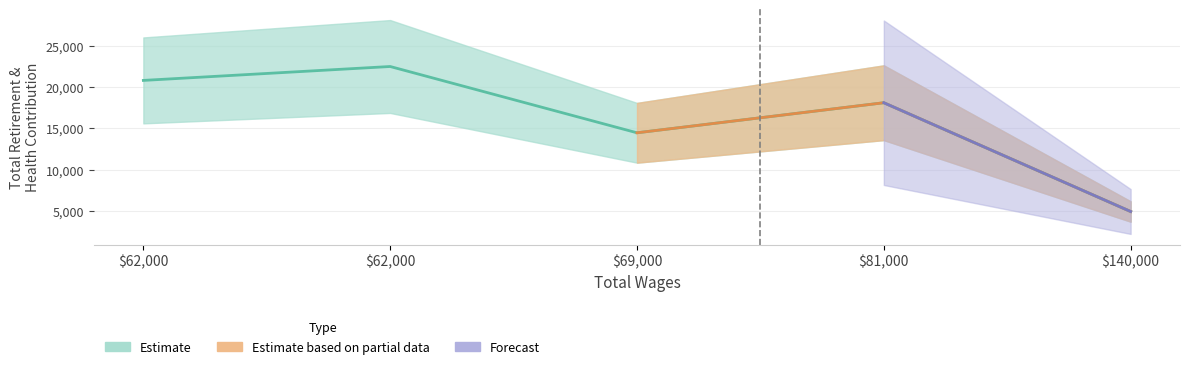

What is the sum of all values?

80834